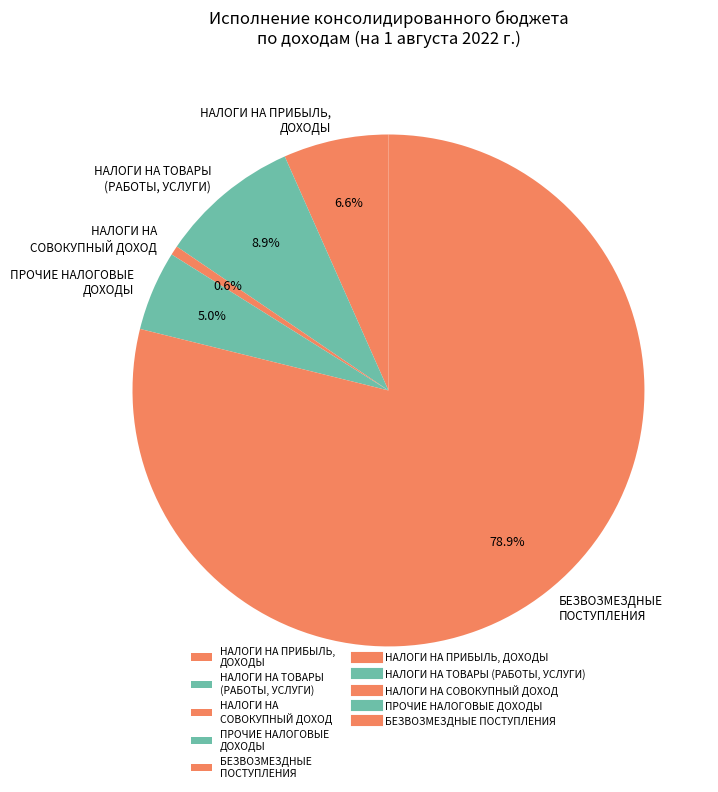

To the nearest percent, what portion does НАЛОГИ НА СОВОКУПНЫЙ ДОХОД represent?

1%